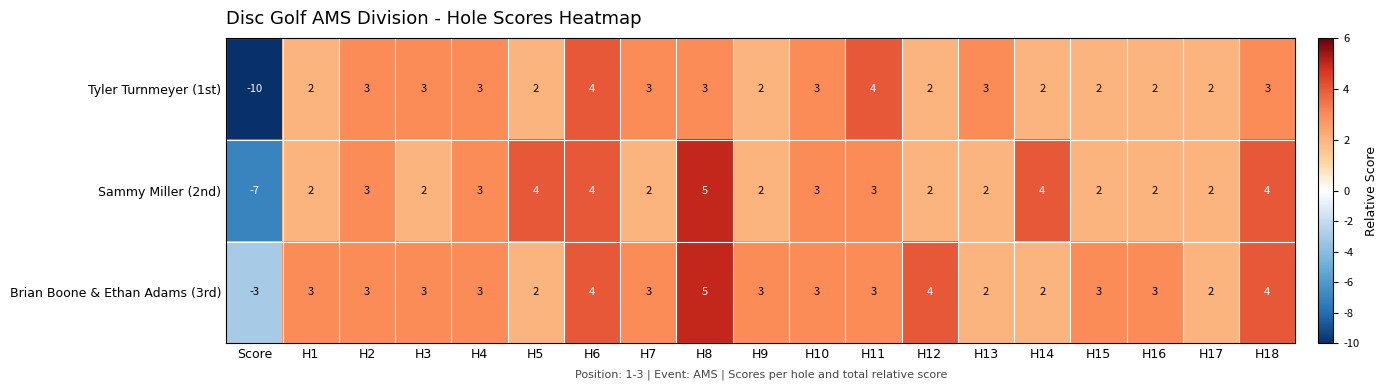

Rank the series by their average value, from lowest to highest.

Tyler Turnmeyer (1st), Sammy Miller (2nd), Brian Boone & Ethan Adams (3rd)